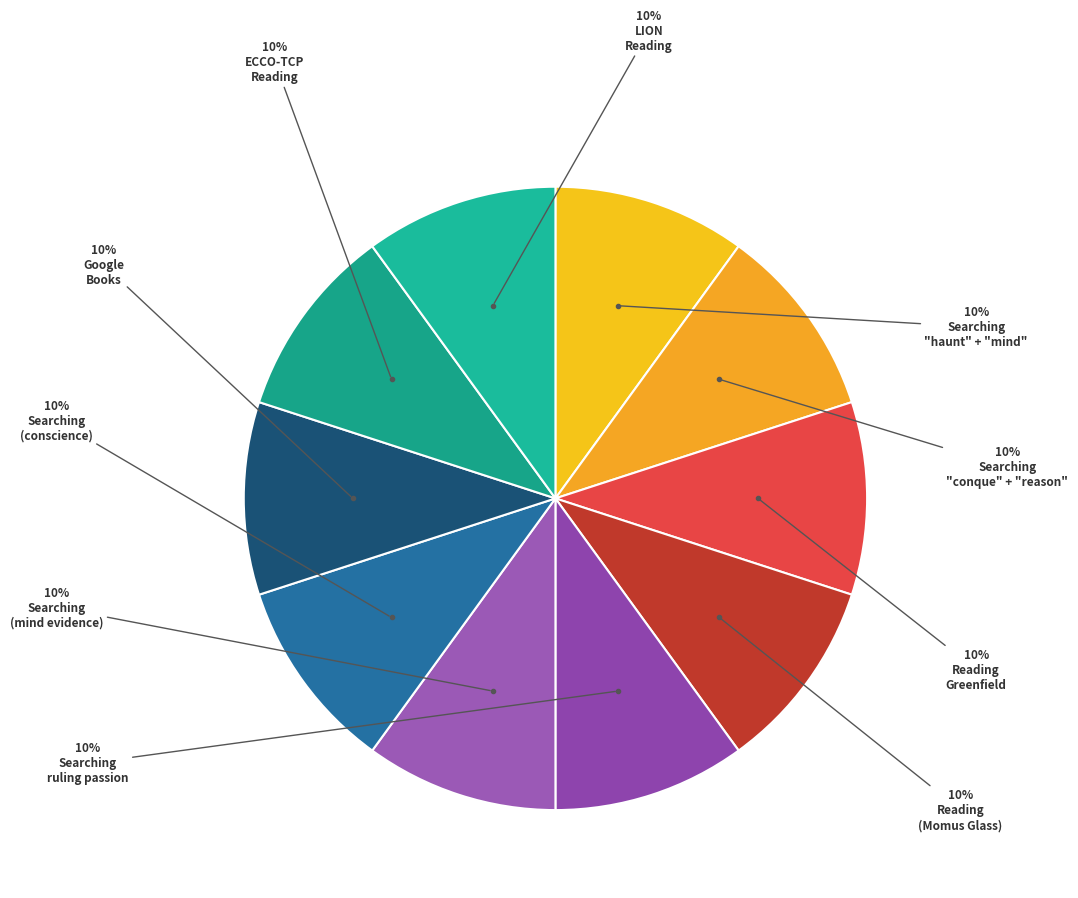

How many segments does this pie chart have?

10